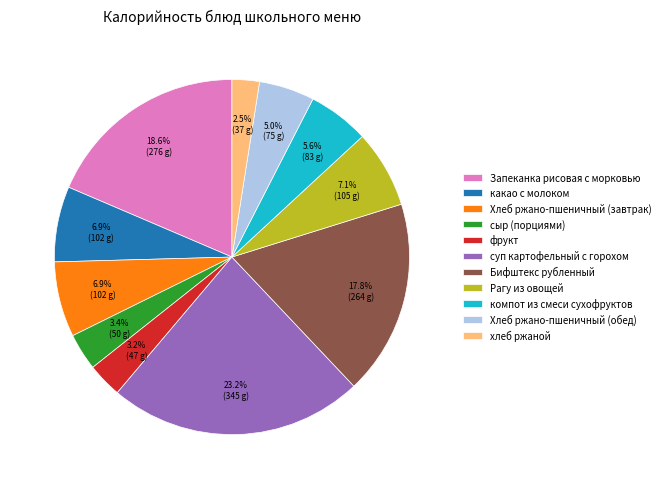

To the nearest percent, what is the difference between the Хлеб ржано-пшеничный (завтрак) and Бифштекс рубленный slice percentages?

11%